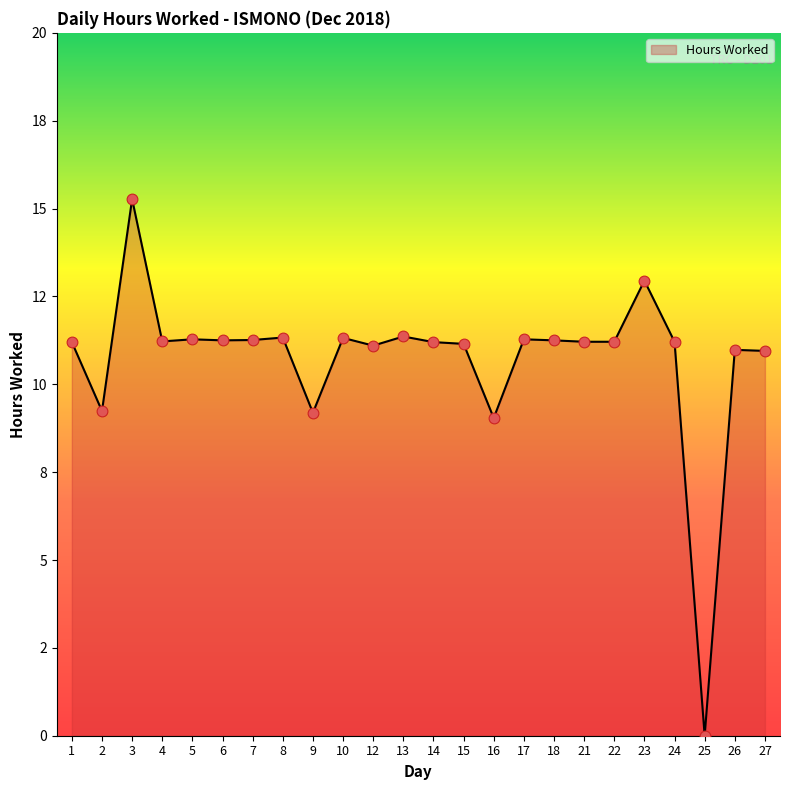

What is the ratio of the value at 24 to the value at 26?

1.0